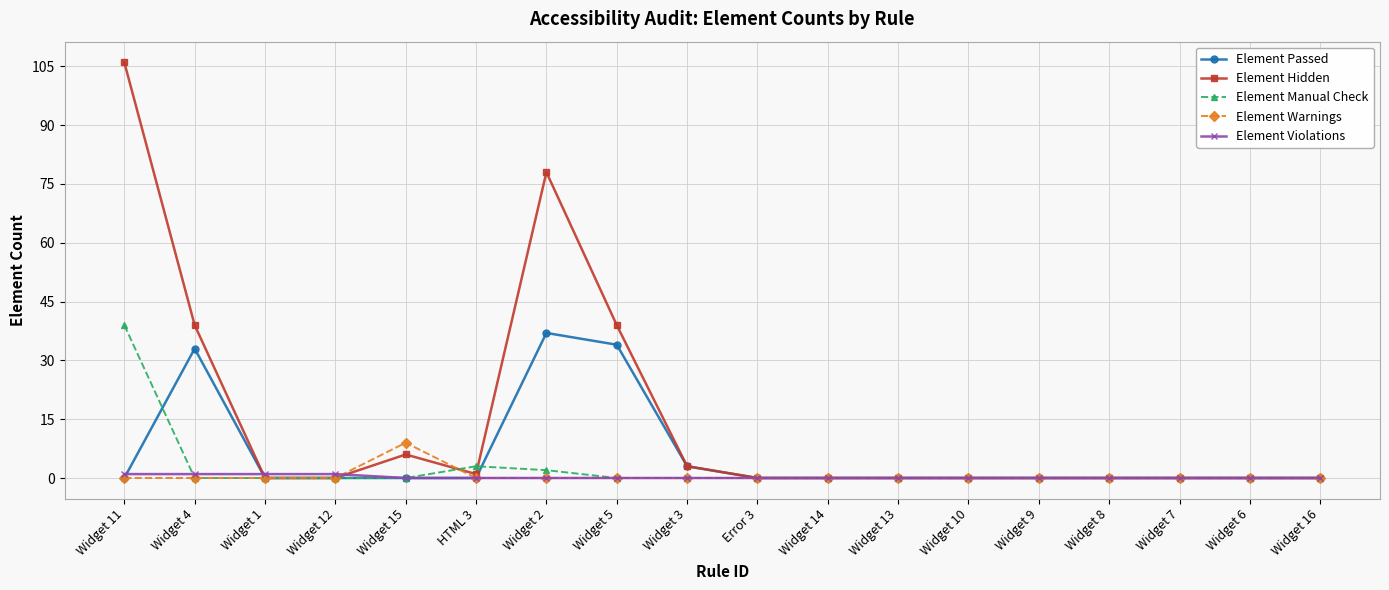

True or false: Element Hidden and Element Warnings cross at least once.

True